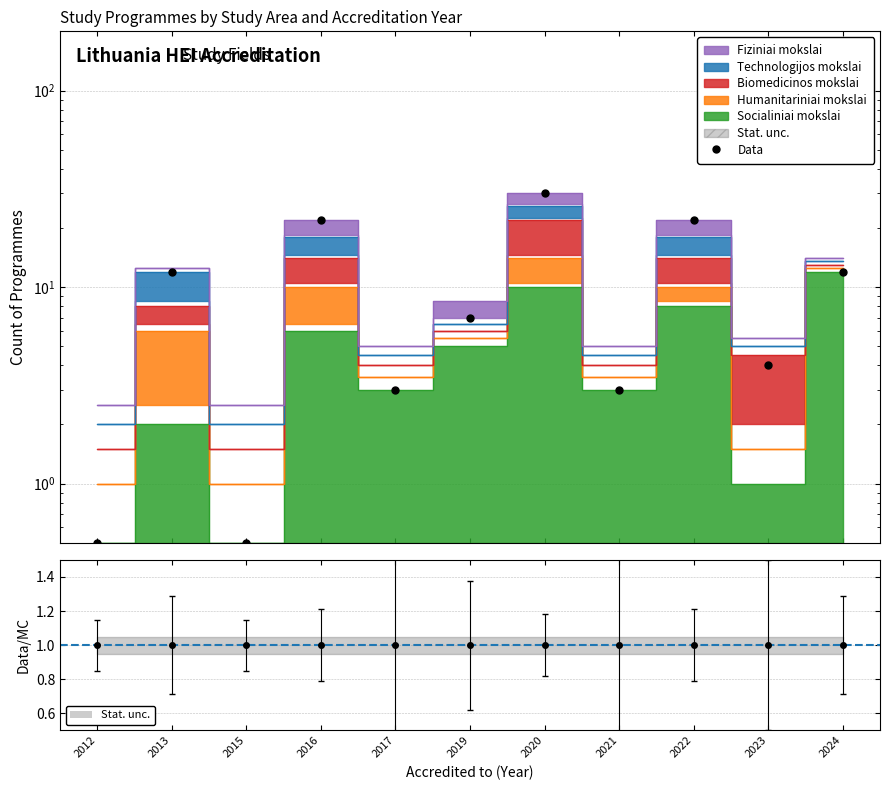

True or false: the data has more than 2 interior local peaks.

True